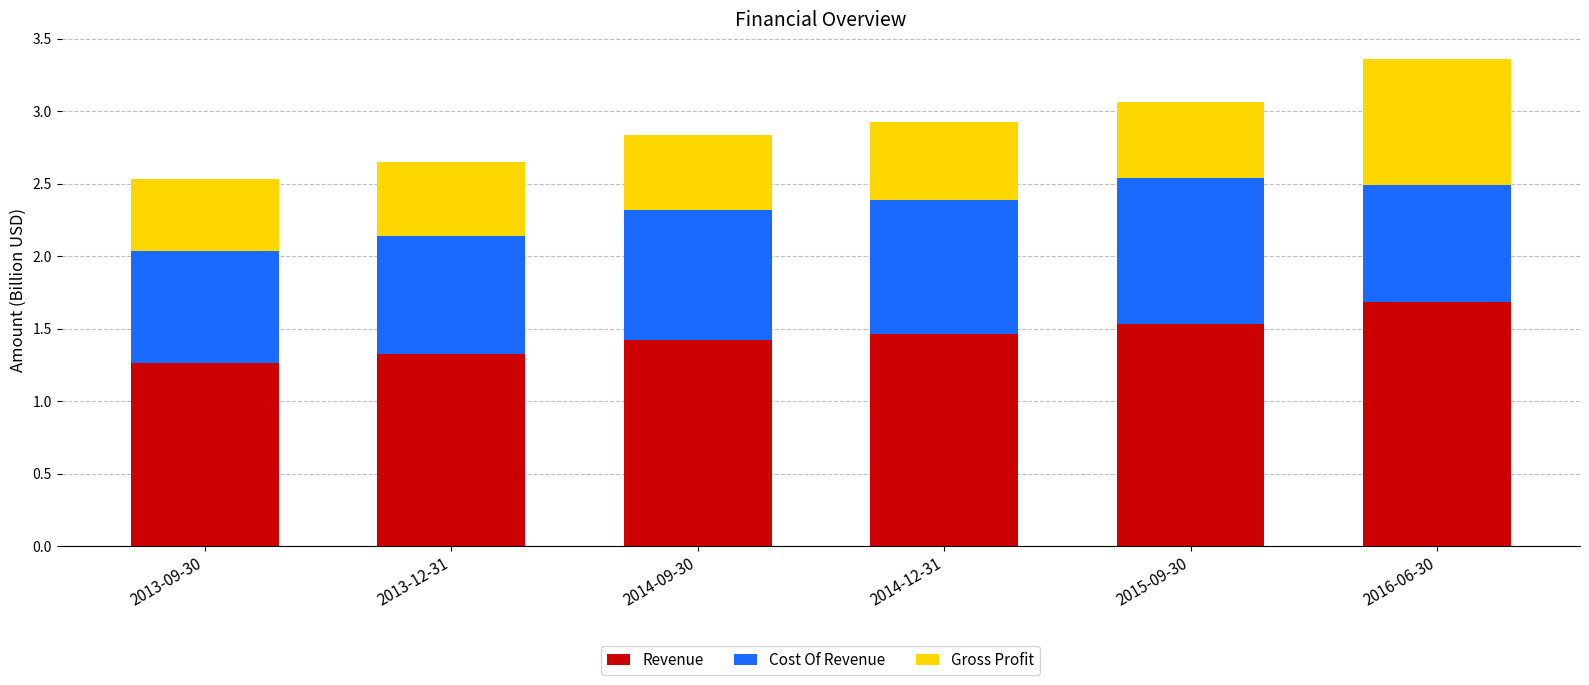

What are all the series names shown in the legend?

Revenue, Cost Of Revenue, Gross Profit